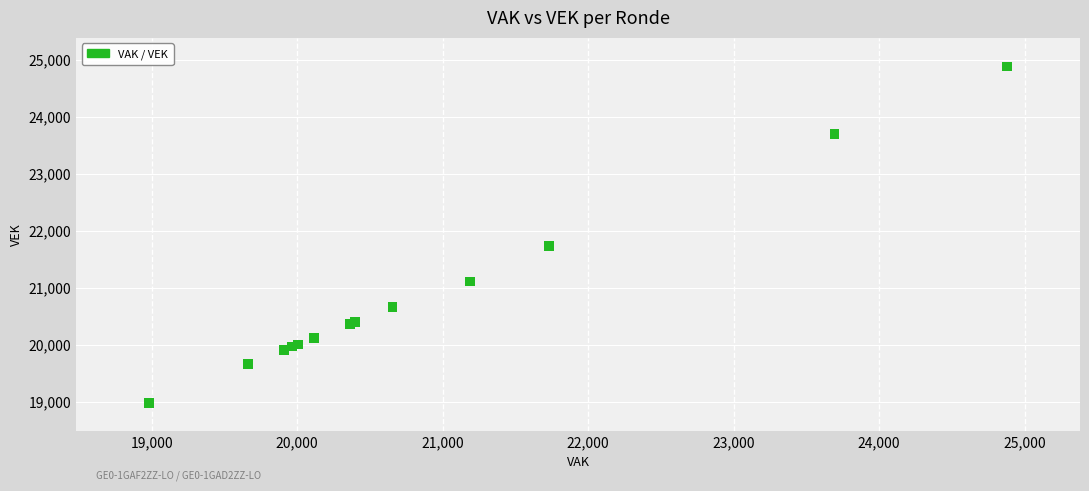

What Y value in the scatter plot is closest to 21930?

21728